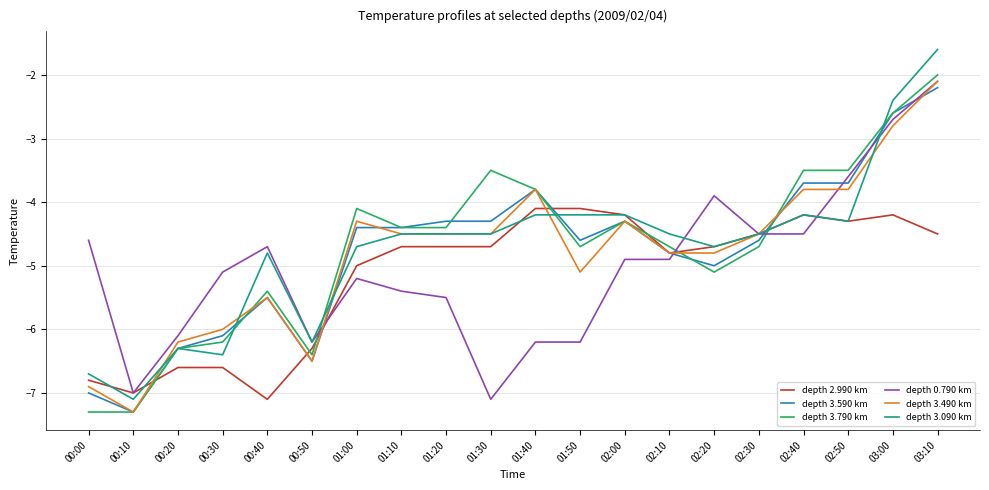

At which category does depth 3.790 km reach its first local peak?

00:40